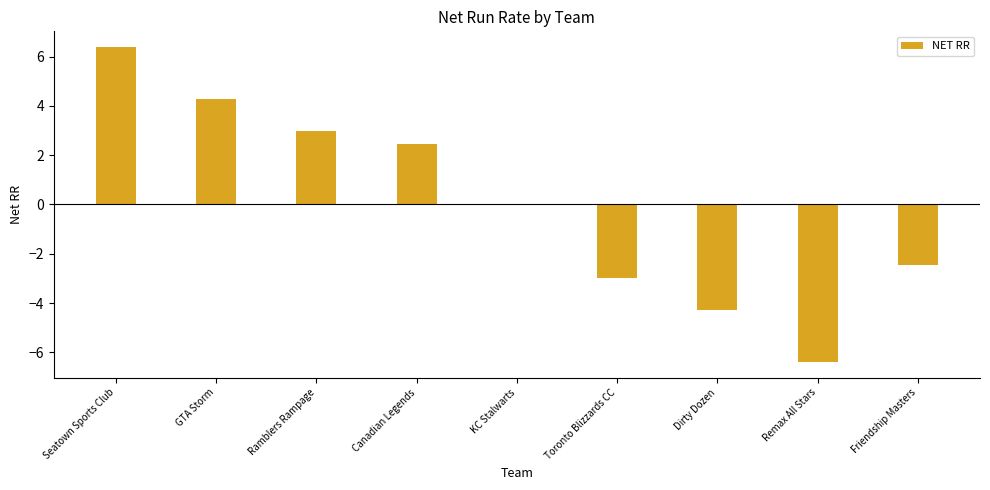

Which category has the highest value across all series?

Seatown Sports Club